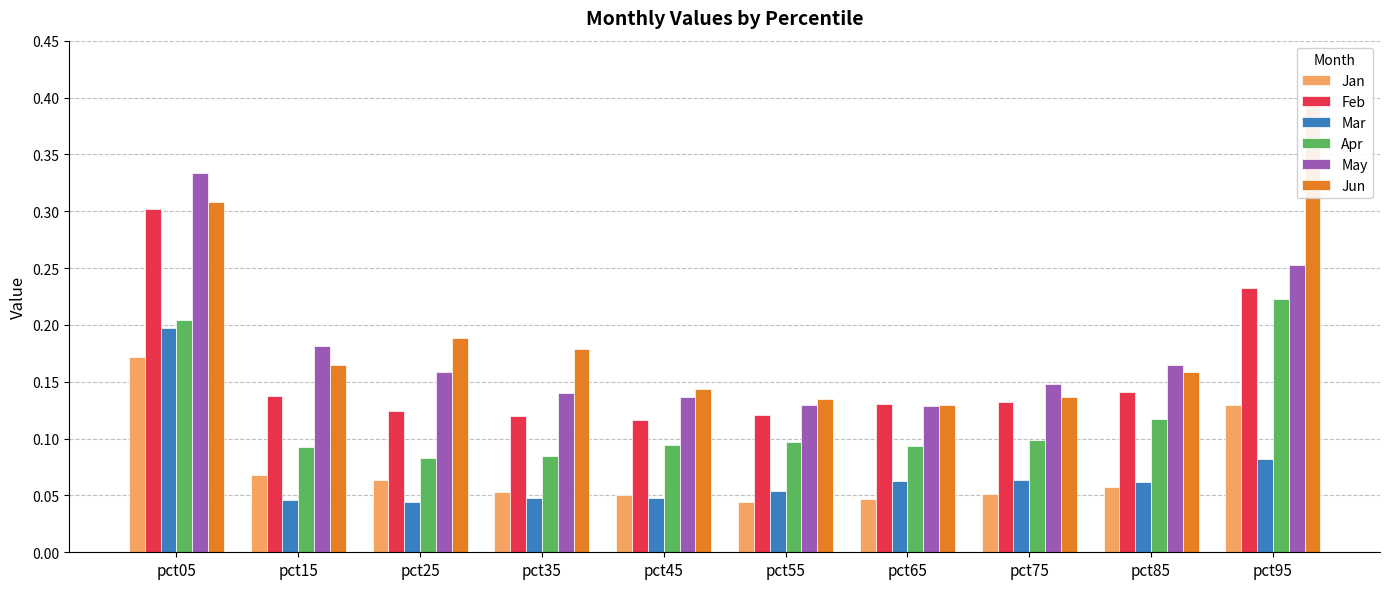

What is the difference between the maximum and minimum values in the Mar series?

0.2